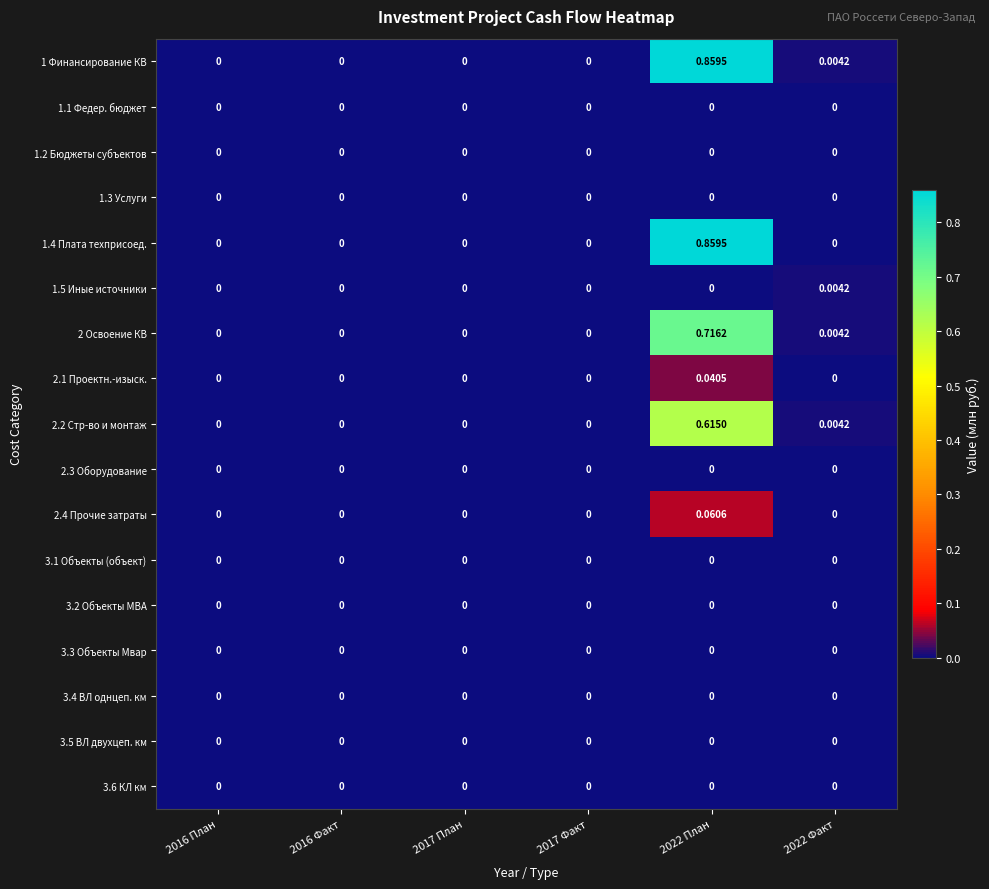

Reading right to left, extract all data points from this chart.

1 Финансирование КВ: 2022 Факт=0.0	2022 План=0.9	2017 Факт=0.0	2017 План=0.0	2016 Факт=0.0	2016 План=0.0
1.1 Федер. бюджет: 2022 Факт=0.0	2022 План=0.0	2017 Факт=0.0	2017 План=0.0	2016 Факт=0.0	2016 План=0.0
1.2 Бюджеты субъектов: 2022 Факт=0.0	2022 План=0.0	2017 Факт=0.0	2017 План=0.0	2016 Факт=0.0	2016 План=0.0
1.3 Услуги: 2022 Факт=0.0	2022 План=0.0	2017 Факт=0.0	2017 План=0.0	2016 Факт=0.0	2016 План=0.0
1.4 Плата техприсоед.: 2022 Факт=0.0	2022 План=0.9	2017 Факт=0.0	2017 План=0.0	2016 Факт=0.0	2016 План=0.0
1.5 Иные источники: 2022 Факт=0.0	2022 План=0.0	2017 Факт=0.0	2017 План=0.0	2016 Факт=0.0	2016 План=0.0
2 Освоение КВ: 2022 Факт=0.0	2022 План=0.7	2017 Факт=0.0	2017 План=0.0	2016 Факт=0.0	2016 План=0.0
2.1 Проектн.-изыск.: 2022 Факт=0.0	2022 План=0.0	2017 Факт=0.0	2017 План=0.0	2016 Факт=0.0	2016 План=0.0
2.2 Стр-во и монтаж: 2022 Факт=0.0	2022 План=0.6	2017 Факт=0.0	2017 План=0.0	2016 Факт=0.0	2016 План=0.0
2.3 Оборудование: 2022 Факт=0.0	2022 План=0.0	2017 Факт=0.0	2017 План=0.0	2016 Факт=0.0	2016 План=0.0
2.4 Прочие затраты: 2022 Факт=0.0	2022 План=0.1	2017 Факт=0.0	2017 План=0.0	2016 Факт=0.0	2016 План=0.0
3.1 Объекты (объект): 2022 Факт=0.0	2022 План=0.0	2017 Факт=0.0	2017 План=0.0	2016 Факт=0.0	2016 План=0.0
3.2 Объекты МВА: 2022 Факт=0.0	2022 План=0.0	2017 Факт=0.0	2017 План=0.0	2016 Факт=0.0	2016 План=0.0
3.3 Объекты Мвар: 2022 Факт=0.0	2022 План=0.0	2017 Факт=0.0	2017 План=0.0	2016 Факт=0.0	2016 План=0.0
3.4 ВЛ однцеп. км: 2022 Факт=0.0	2022 План=0.0	2017 Факт=0.0	2017 План=0.0	2016 Факт=0.0	2016 План=0.0
3.5 ВЛ двухцеп. км: 2022 Факт=0.0	2022 План=0.0	2017 Факт=0.0	2017 План=0.0	2016 Факт=0.0	2016 План=0.0
3.6 КЛ км: 2022 Факт=0.0	2022 План=0.0	2017 Факт=0.0	2017 План=0.0	2016 Факт=0.0	2016 План=0.0